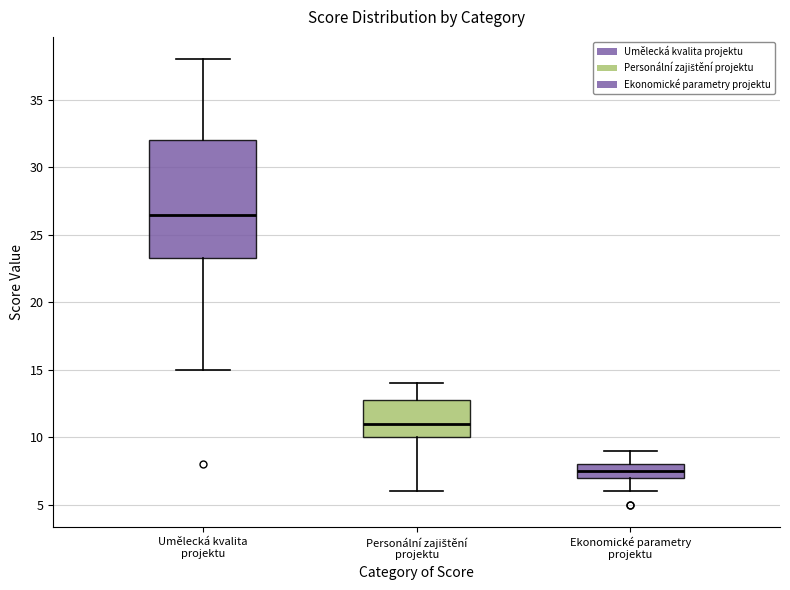

Reading left to right, read every box against the y-axis: the position of its median line, the range the box covers, and the ends of its whiskers. The values are not printed on the chart, so give them approximately, as read against the axis.

Umělecká kvalita projektu: median 26.5, box 23.5 to 32.0, whiskers 15.0 to 38.0
Personální zajištění projektu: median 11.0, box 10.0 to 13.0, whiskers 6.0 to 14.0
Ekonomické parametry projektu: median 7.5, box 7.0 to 8.0, whiskers 6.0 to 9.0